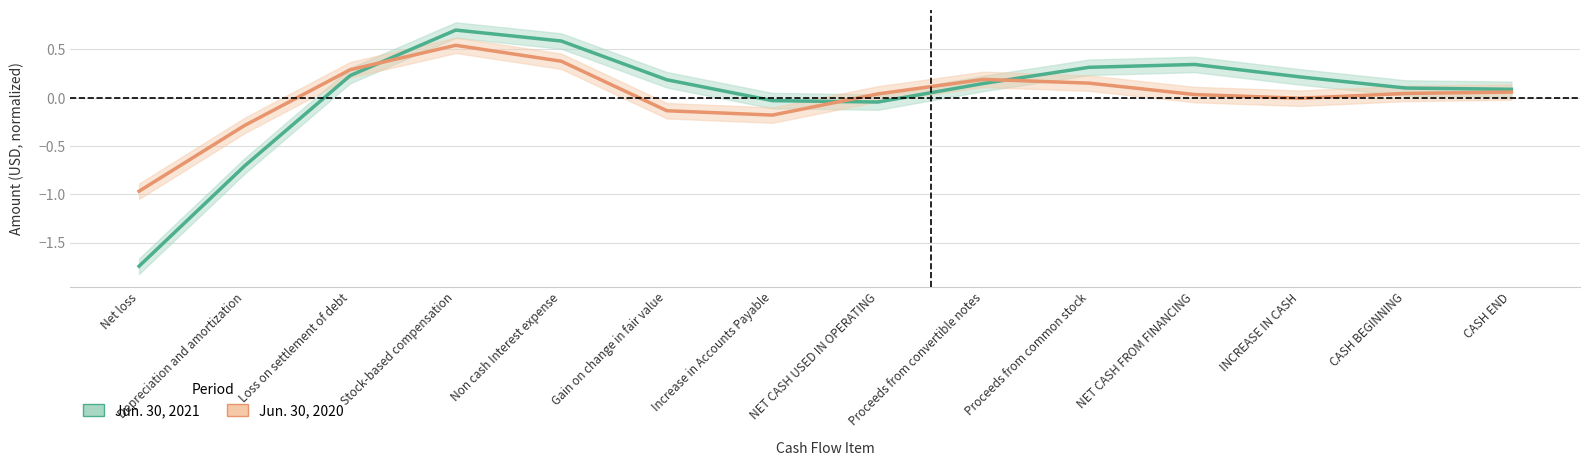

What is the greatest value displayed?

0.7